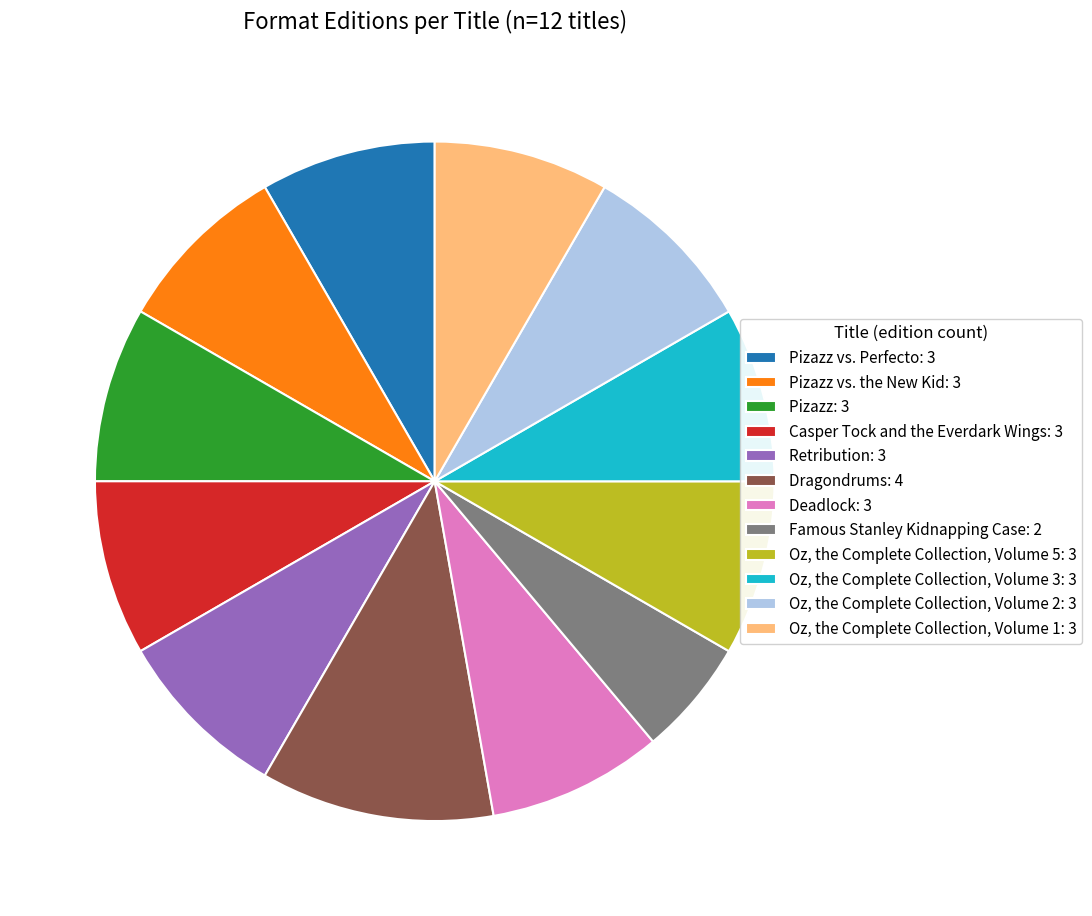

Which slice is the smallest?

Famous Stanley Kidnapping Case: 2